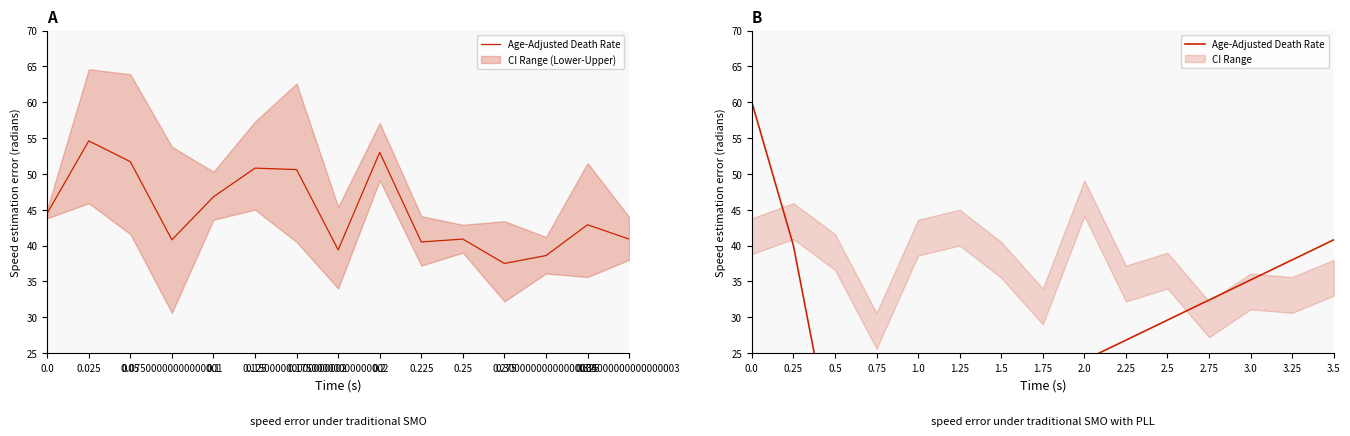

How many lines are shown in the chart?

1